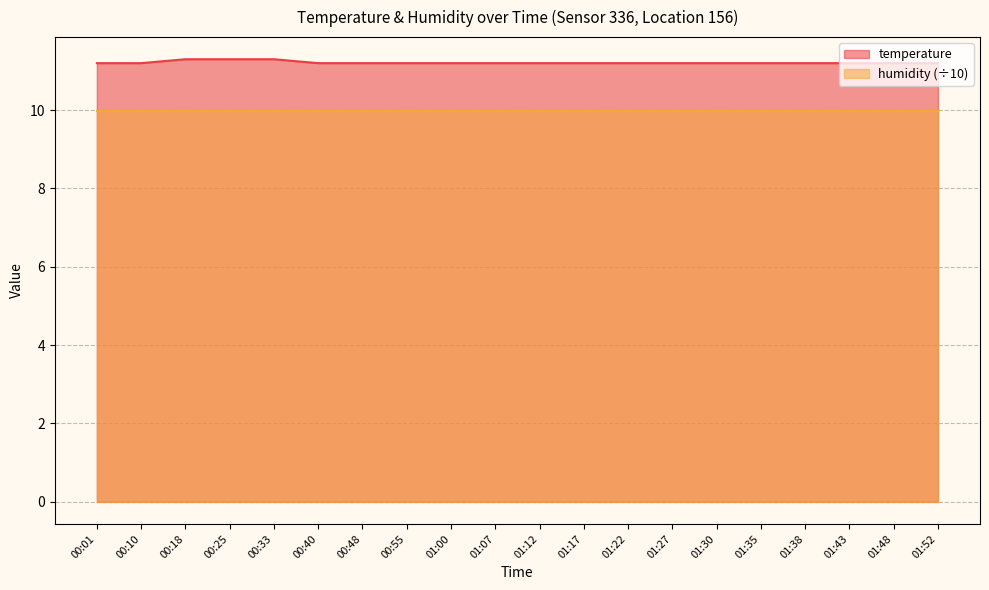

True or false: the data has more than 2 interior local peaks.

False